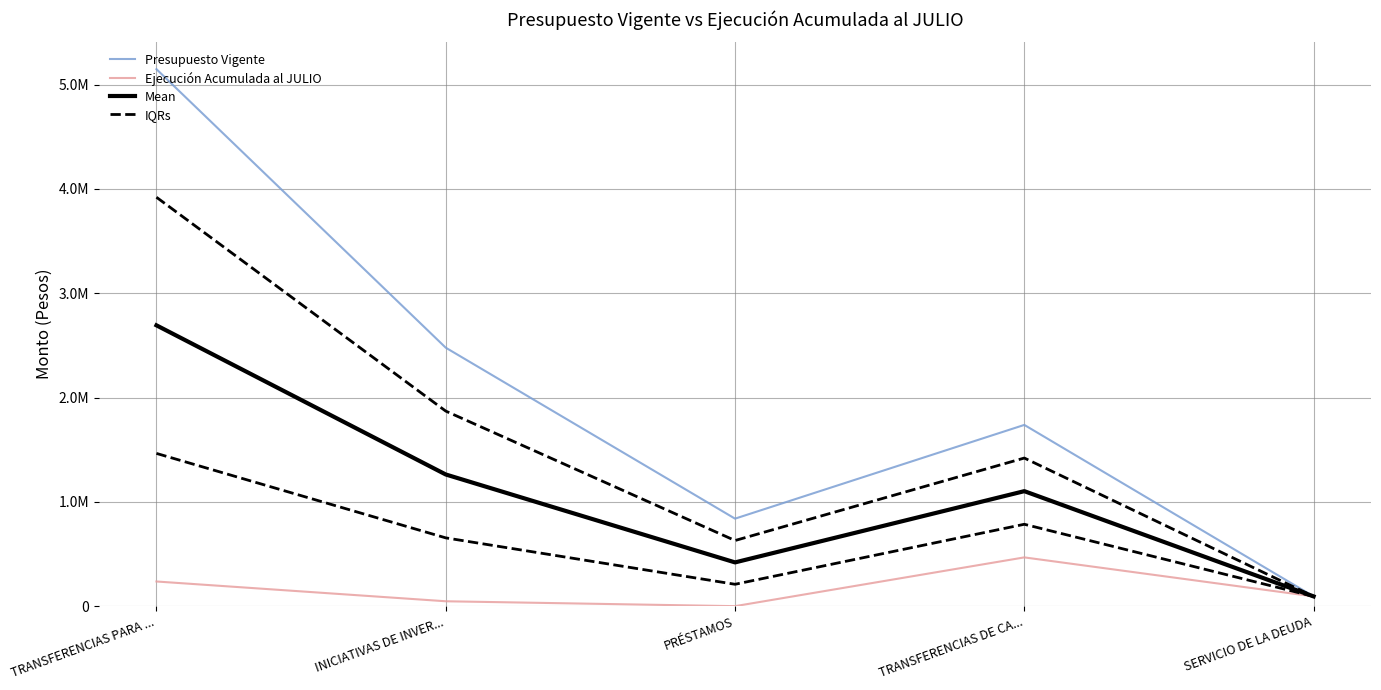

Which category has the highest value in the IQRs series?

TRANSFERENCIAS PARA ...